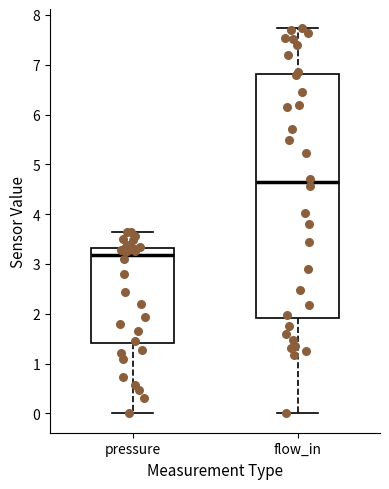

Reading left to right, transcribe this box plot: for each box, give where its median line is, the range the box spans, and where its two whiskers end, as read against the y-axis. The values are not printed on the chart, so give them approximately, as read against the axis.

pressure: median 3.2, box 1.4 to 3.3, whiskers 0.0 to 3.7
flow_in: median 4.6, box 1.9 to 6.8, whiskers 0.0 to 7.7